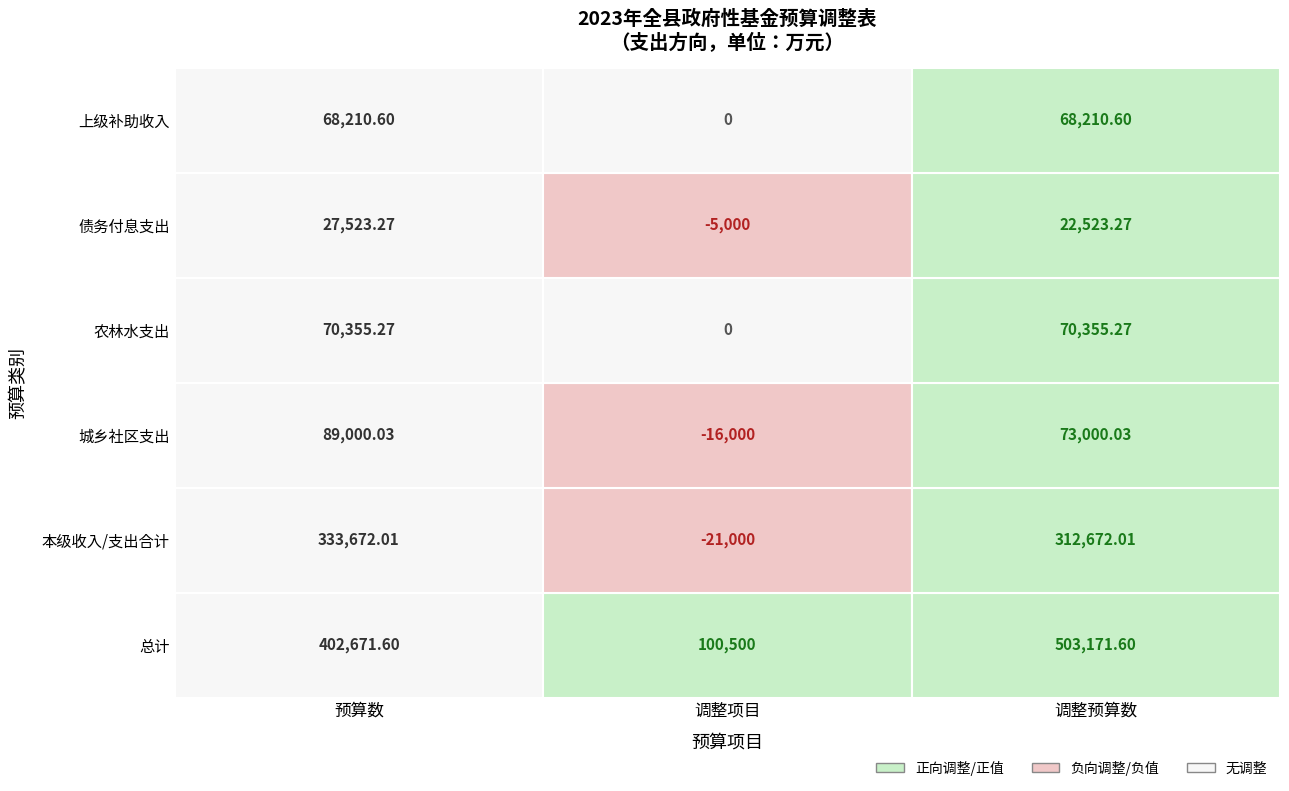

Which series has the widest spread of values?

总计